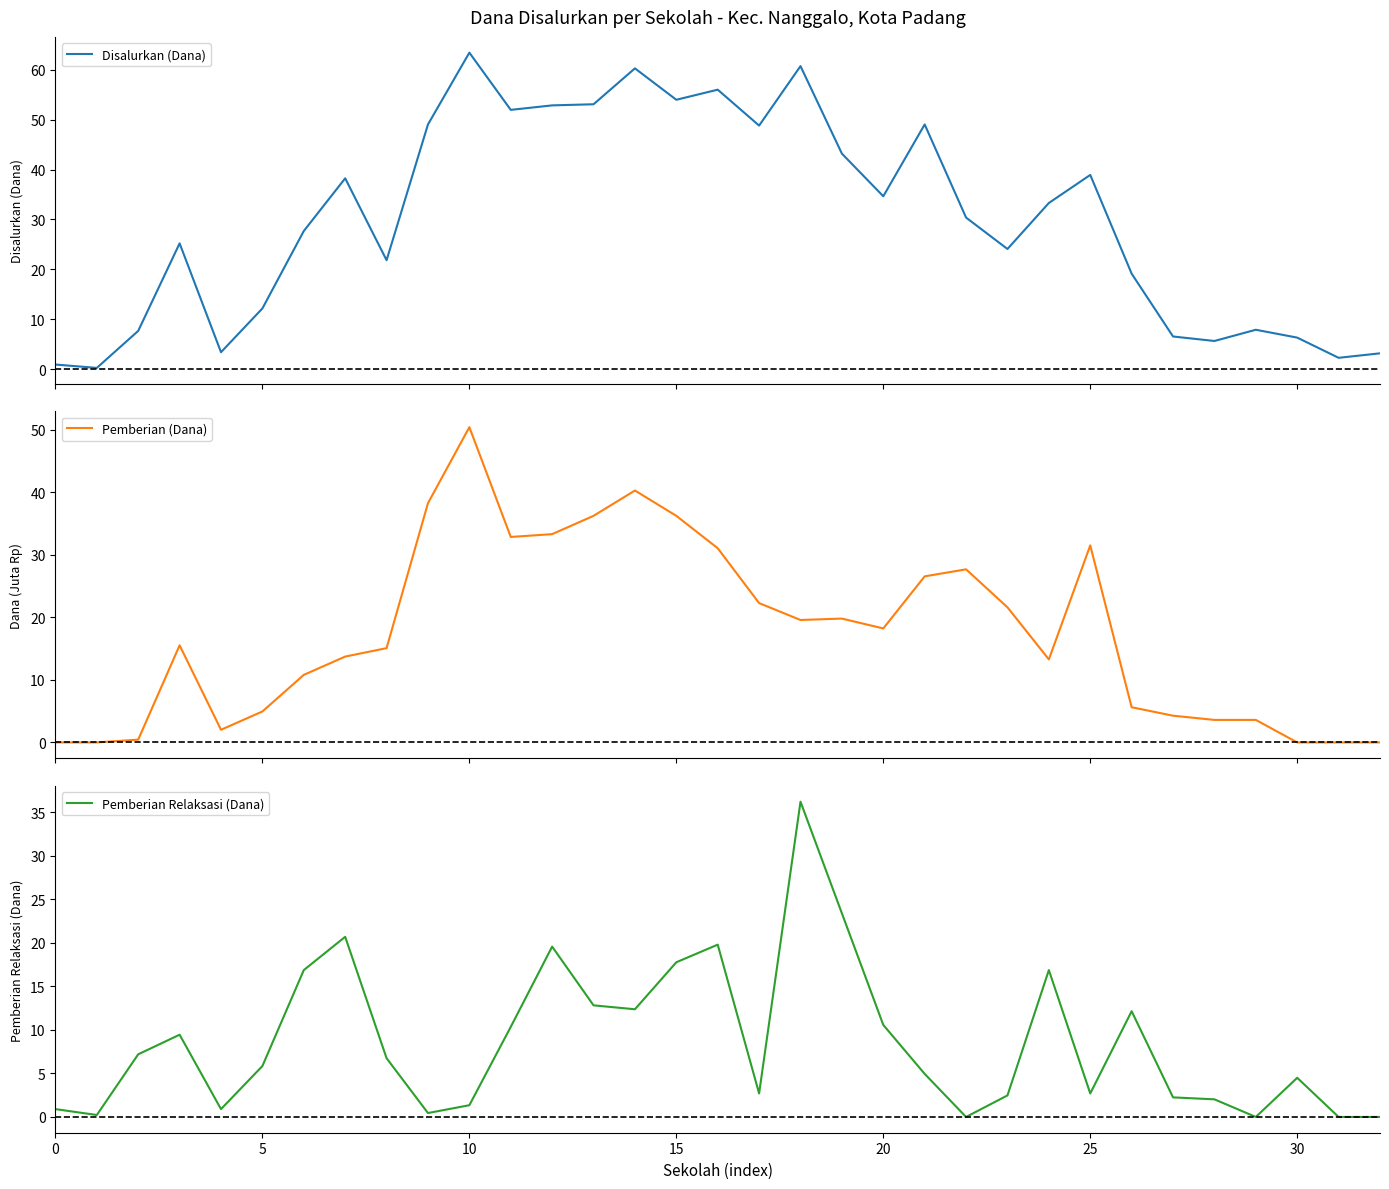

In Pemberian Relaksasi (Dana), how many points are higher than both neighbors (excluding endpoints)?

8